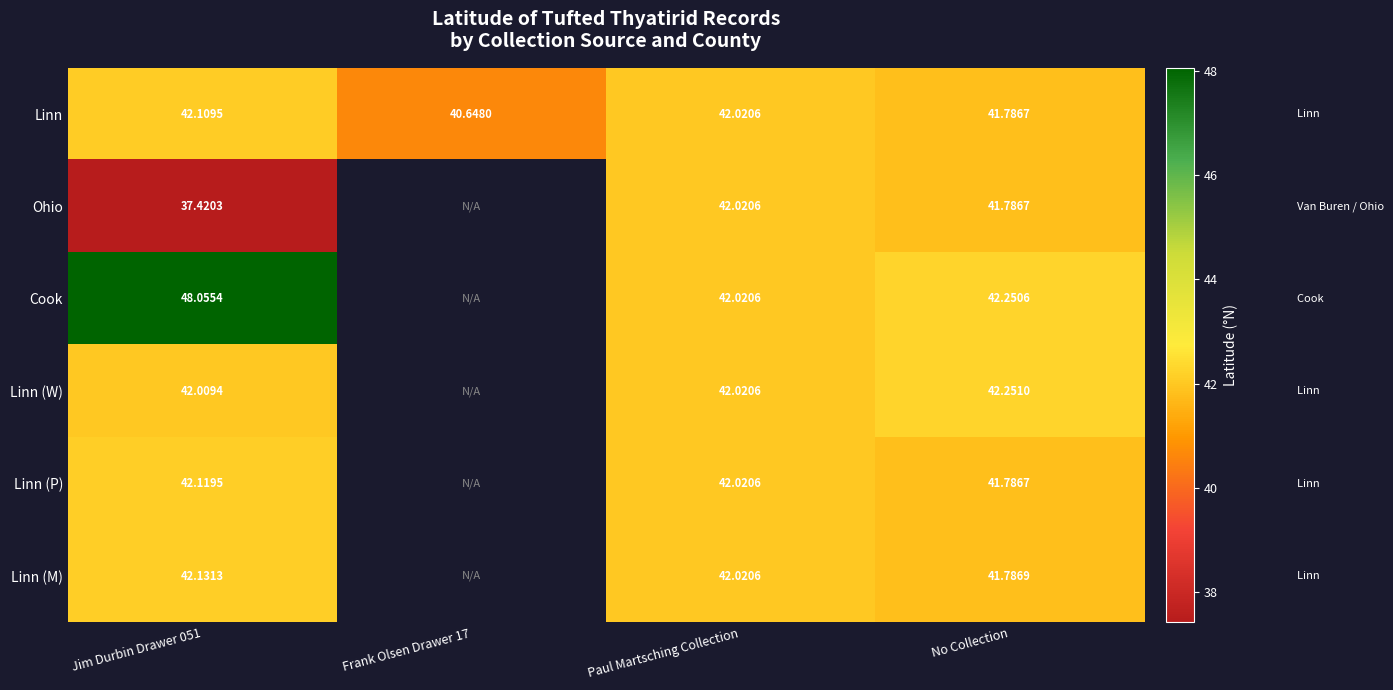

Is the value of Ohio at No Collection greater than the value of Linn (W) at Paul Martsching Collection?

No